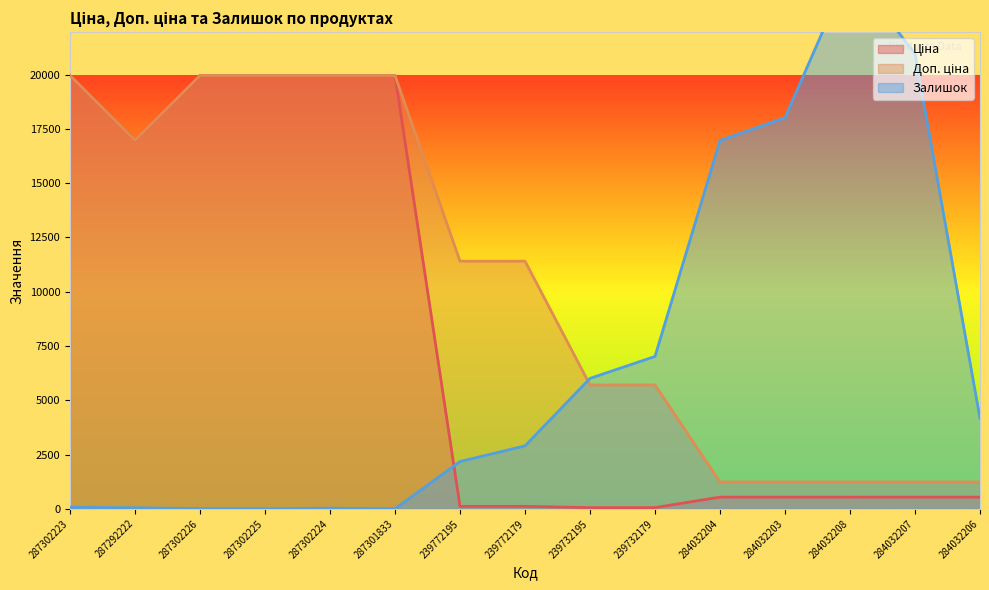

What is the sum of all Ціна values?

119834.5